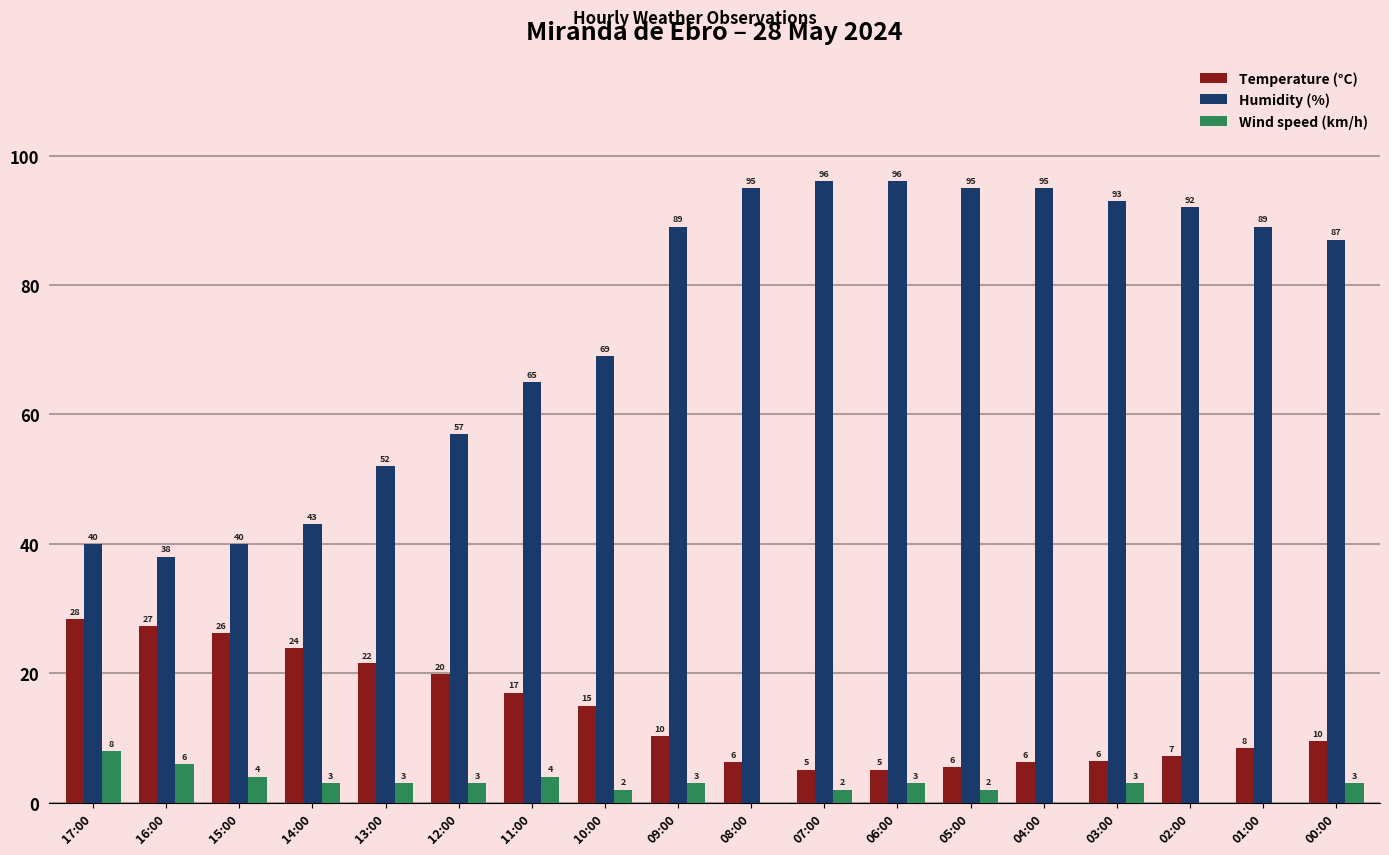

What is the average value of the Wind speed (km/h) series?

2.7